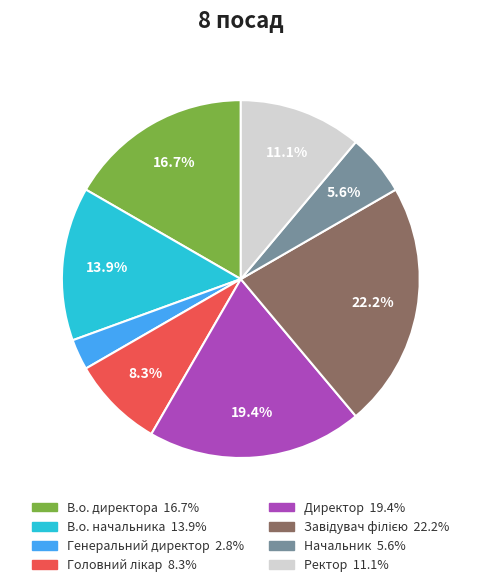

What is the total percentage of Ректор and В.о. начальника?

25.0%